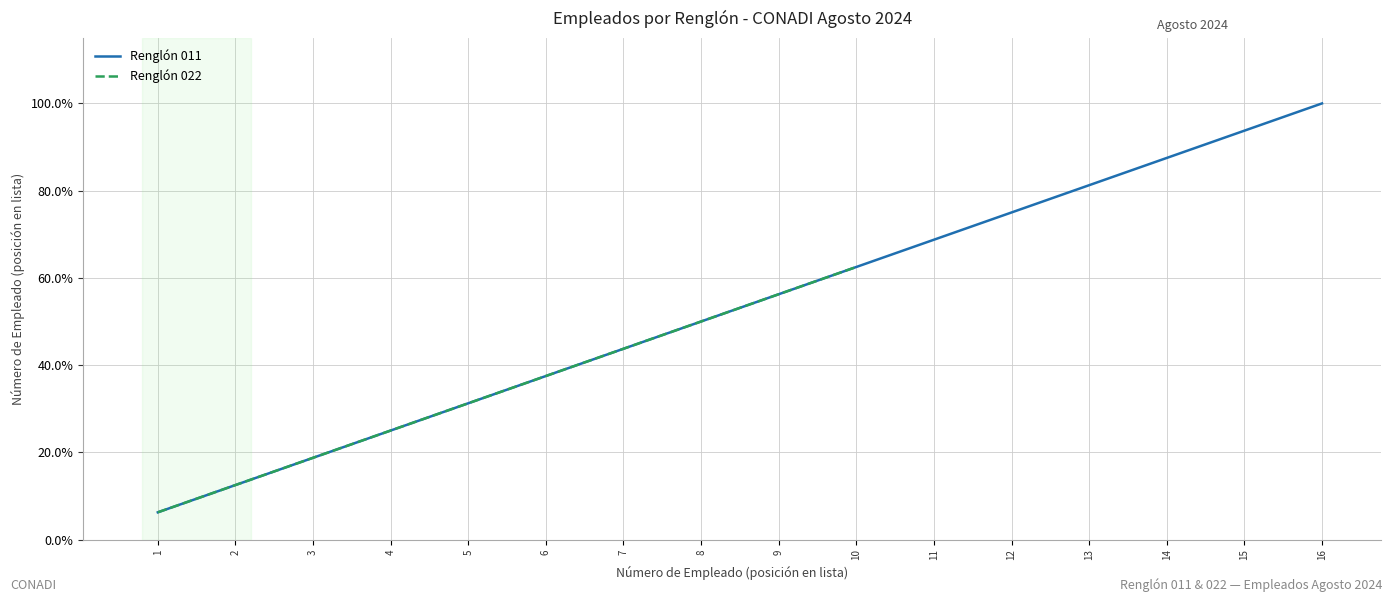

Which series has the widest spread of values?

Renglón 011